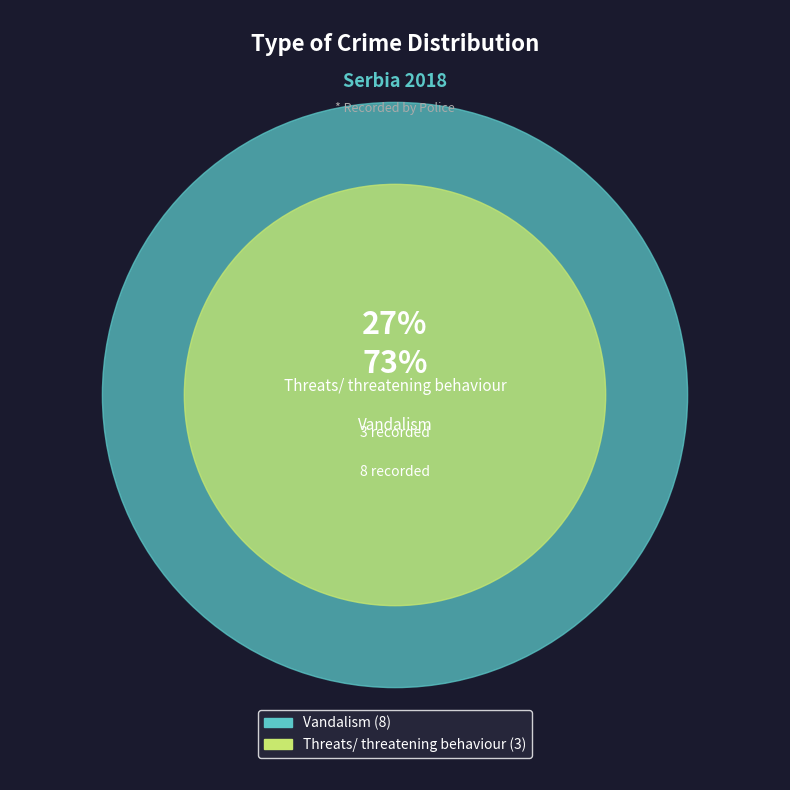

True or false: Vandalism accounts for 84% of the total.

False